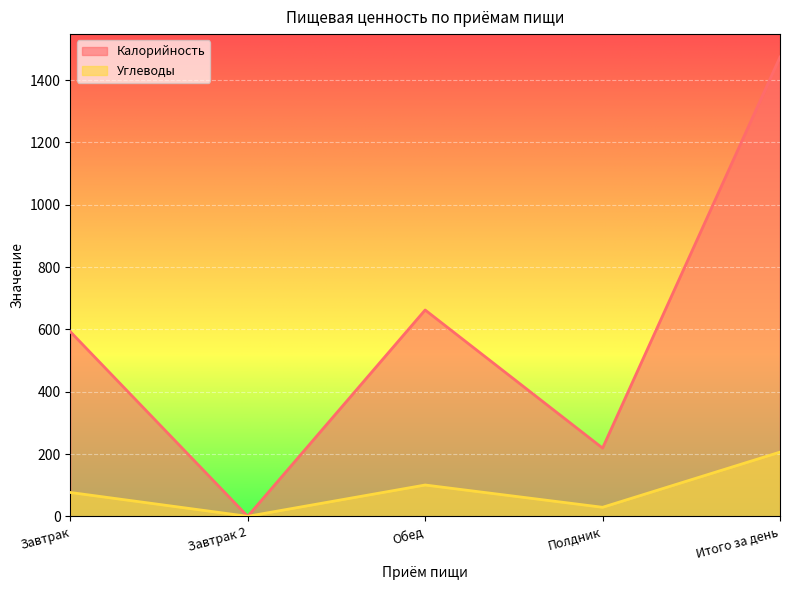

True or false: Калорийность has more than 2 points higher than both neighbors.

False